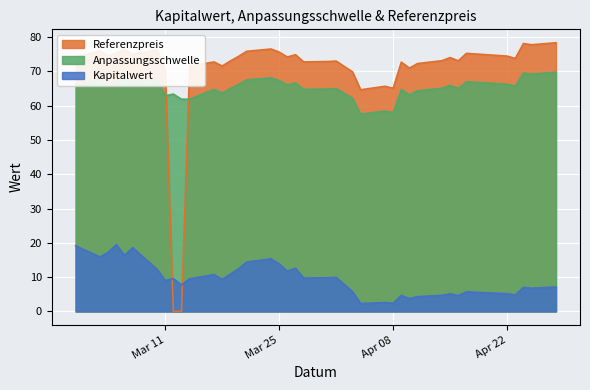

What value does the Referenzpreis series have at 2025-04-04?

64.6